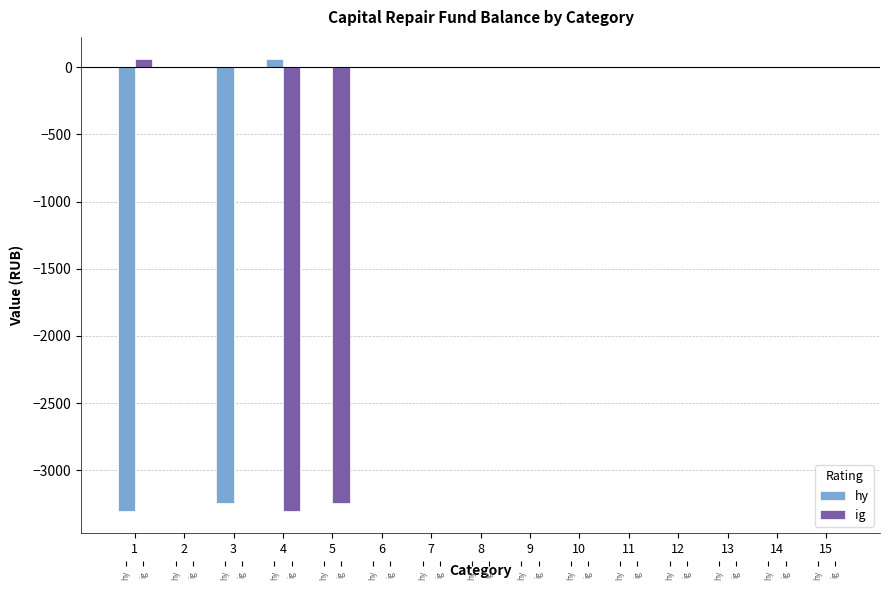

What is the approximate value of ig at 4?

-3299.3